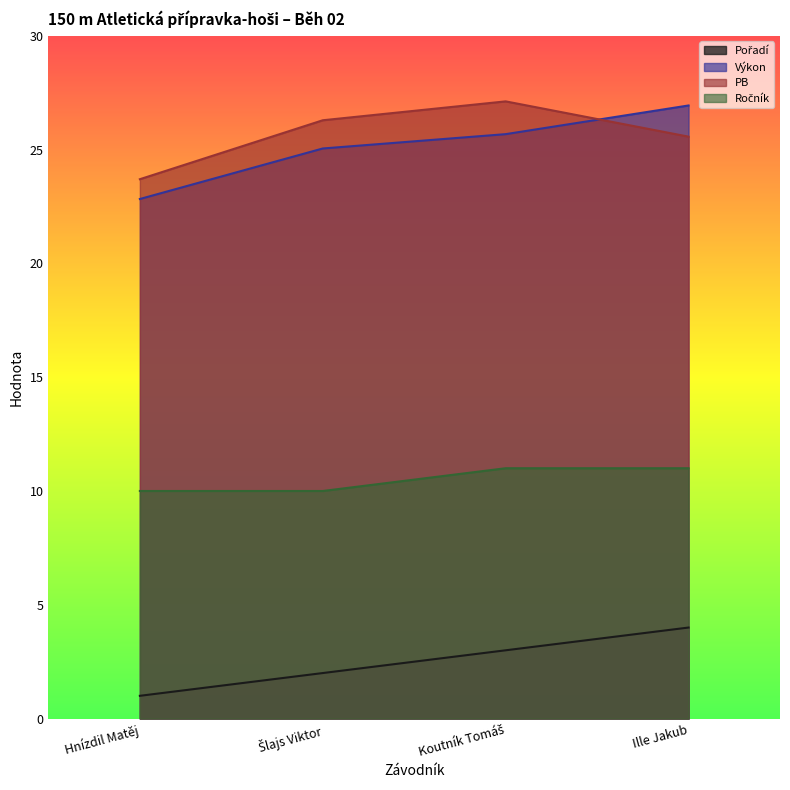

What is the minimum value shown in the chart?

1.0